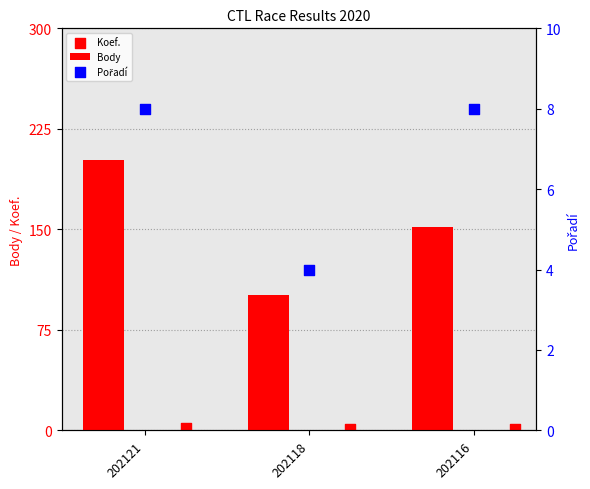

True or false: Body has a value of 82 at 202121.

False